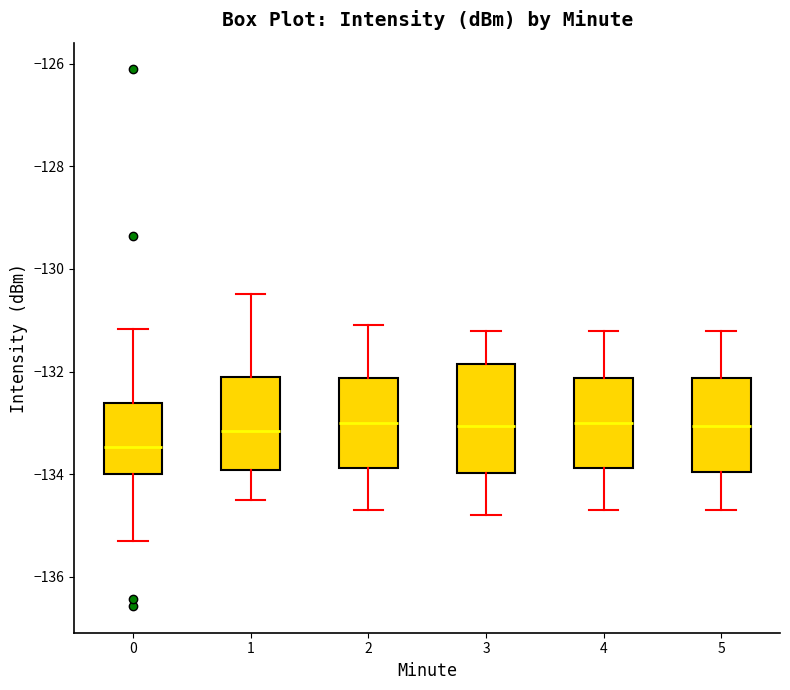

Reading left to right, read every box against the y-axis: the position of its median line, the range the box covers, and the ends of its whiskers. The values are not printed on the chart, so give them approximately, as read against the axis.

0: median -133.4, box -134.0 to -132.6, whiskers -135.4 to -131.2
1: median -133.2, box -134.0 to -132.0, whiskers -134.4 to -130.4
2: median -133.0, box -133.8 to -132.2, whiskers -134.6 to -131.0
3: median -133.0, box -134.0 to -131.8, whiskers -134.8 to -131.2
4: median -133.0, box -133.8 to -132.2, whiskers -134.6 to -131.2
5: median -133.0, box -134.0 to -132.2, whiskers -134.6 to -131.2